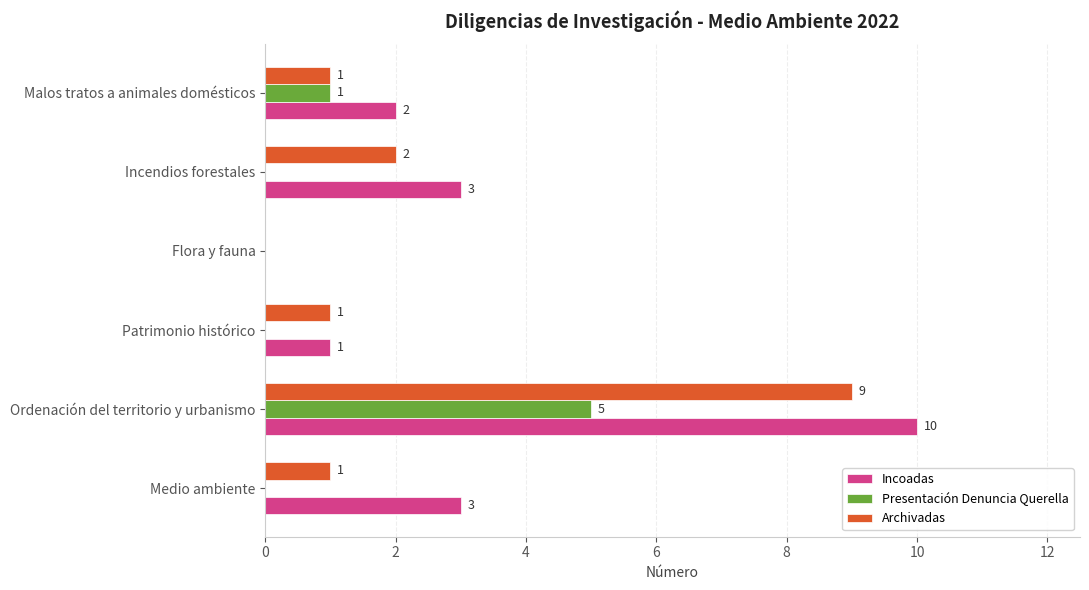

Between Medio ambiente and Ordenación del territorio y urbanismo, which series saw the biggest shift?

Archivadas